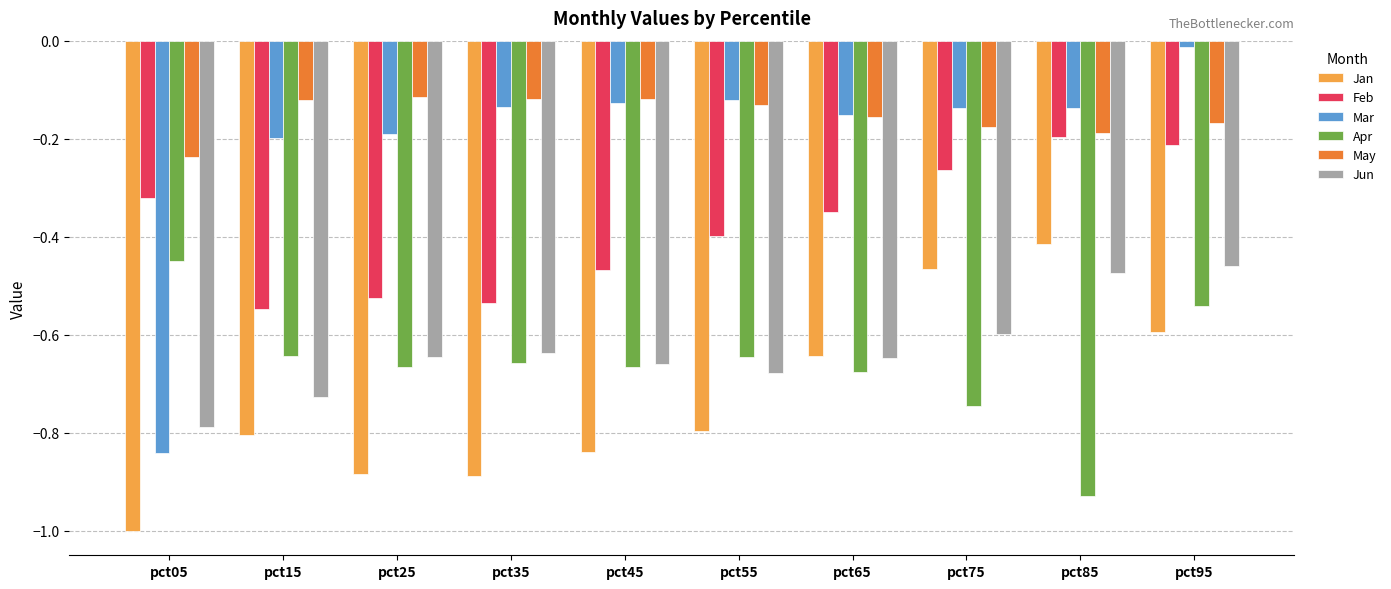

What is the difference between the maximum and minimum values in the Jun series?

0.3